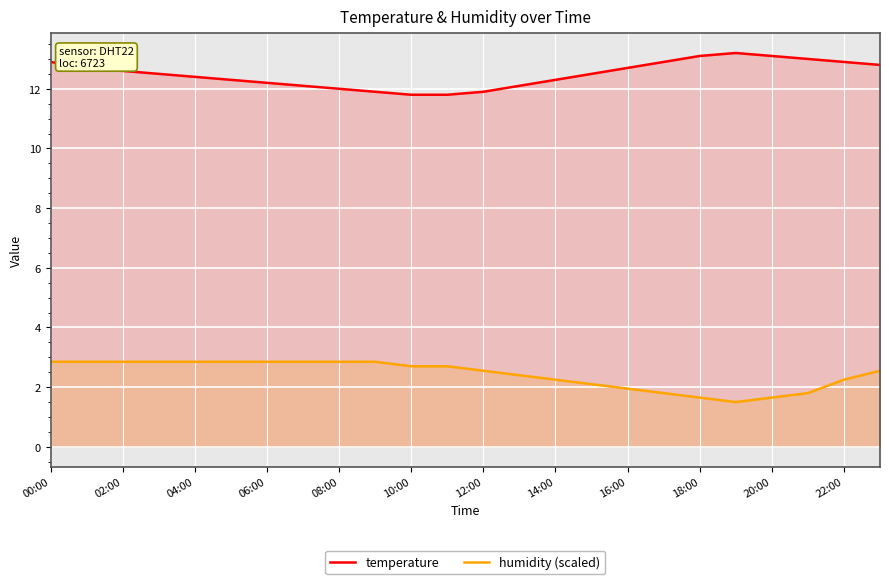

True or false: temperature and humidity (scaled) cross at least once.

False